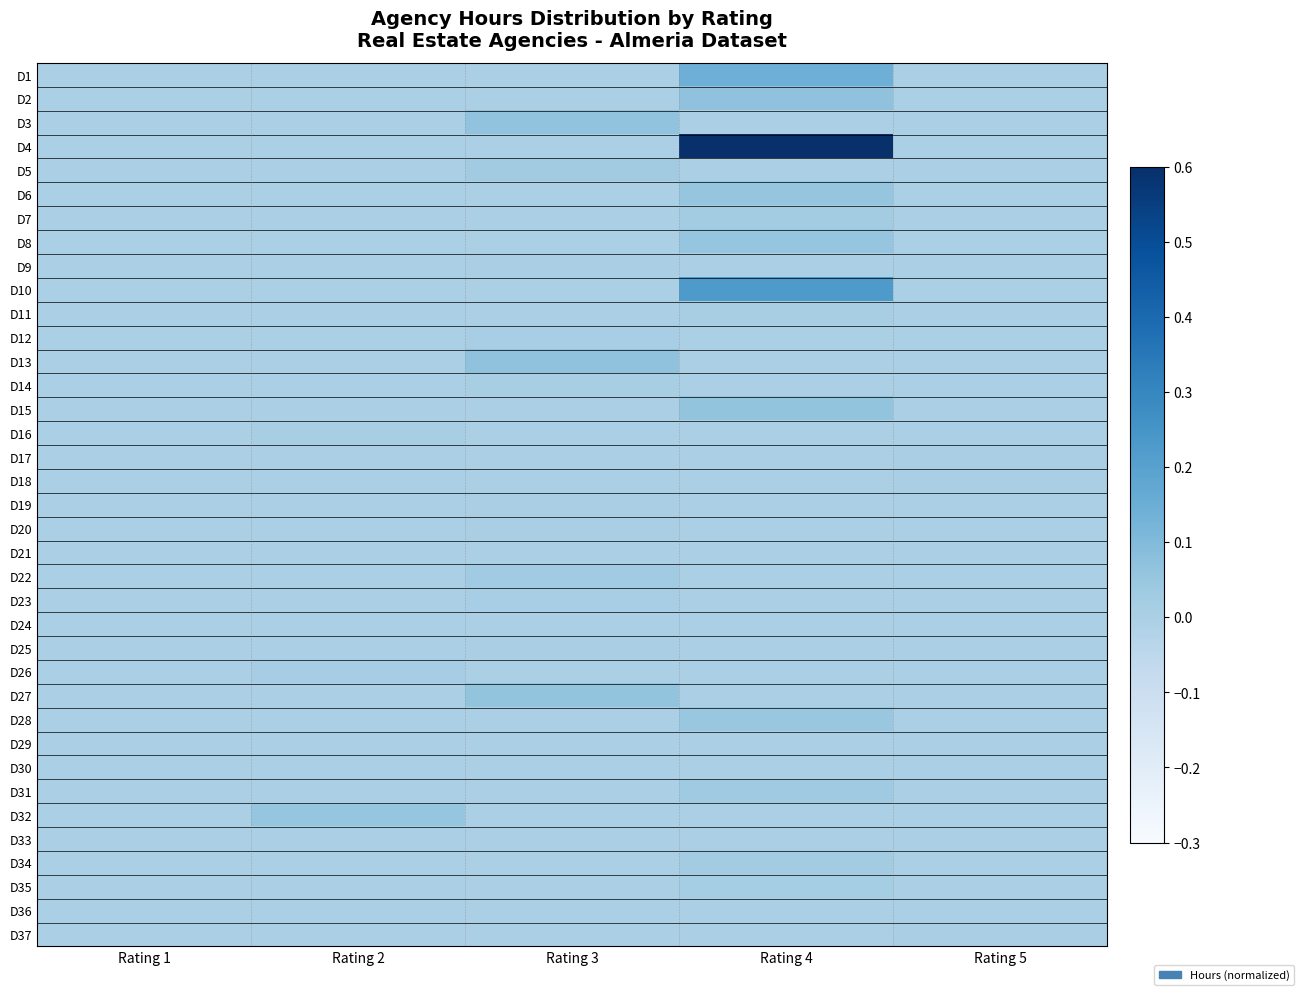

What is the maximum value shown in the chart?

0.6